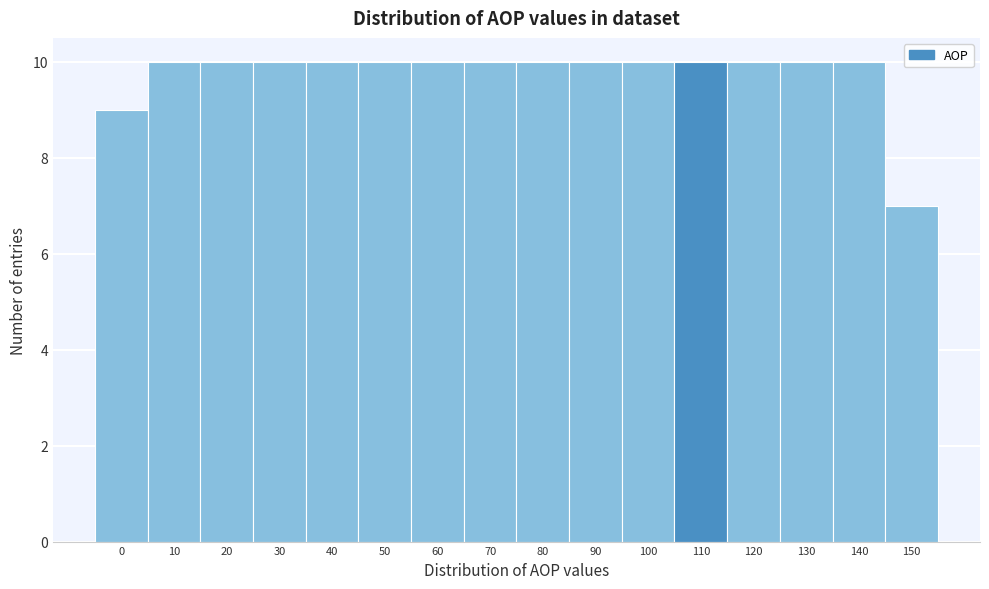

Reading left to right, transcribe all the data shown in this chart.

0=9	10=10	20=10	30=10	40=10	50=10	60=10	70=10	80=10	90=10	100=10	110=10	120=10	130=10	140=10	150=7